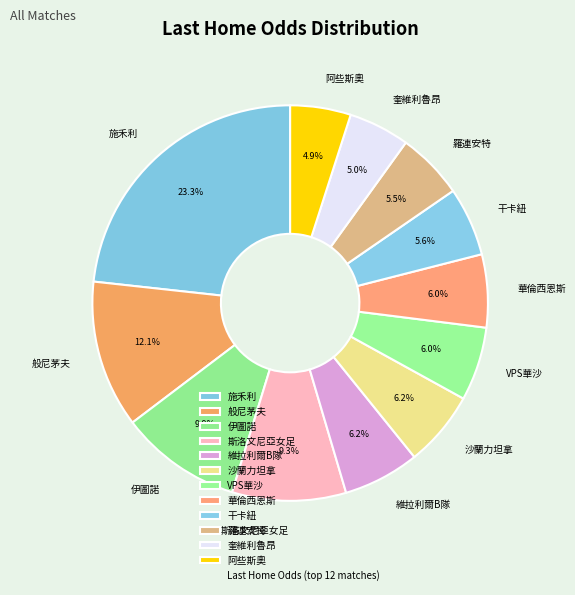

What percentage is NOT represented by 斯洛文尼亞女足?

90.7%